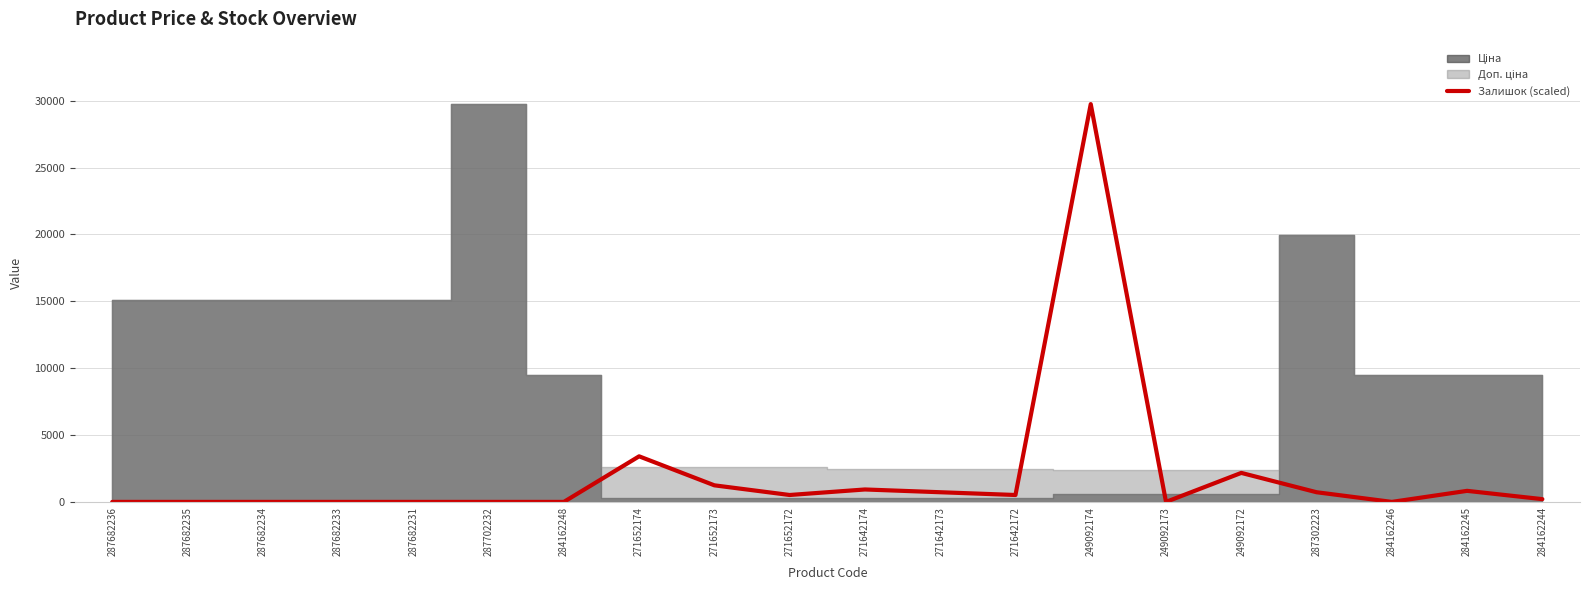

Is it true that Залишок (scaled) equals 0.0 at 249092173?

True